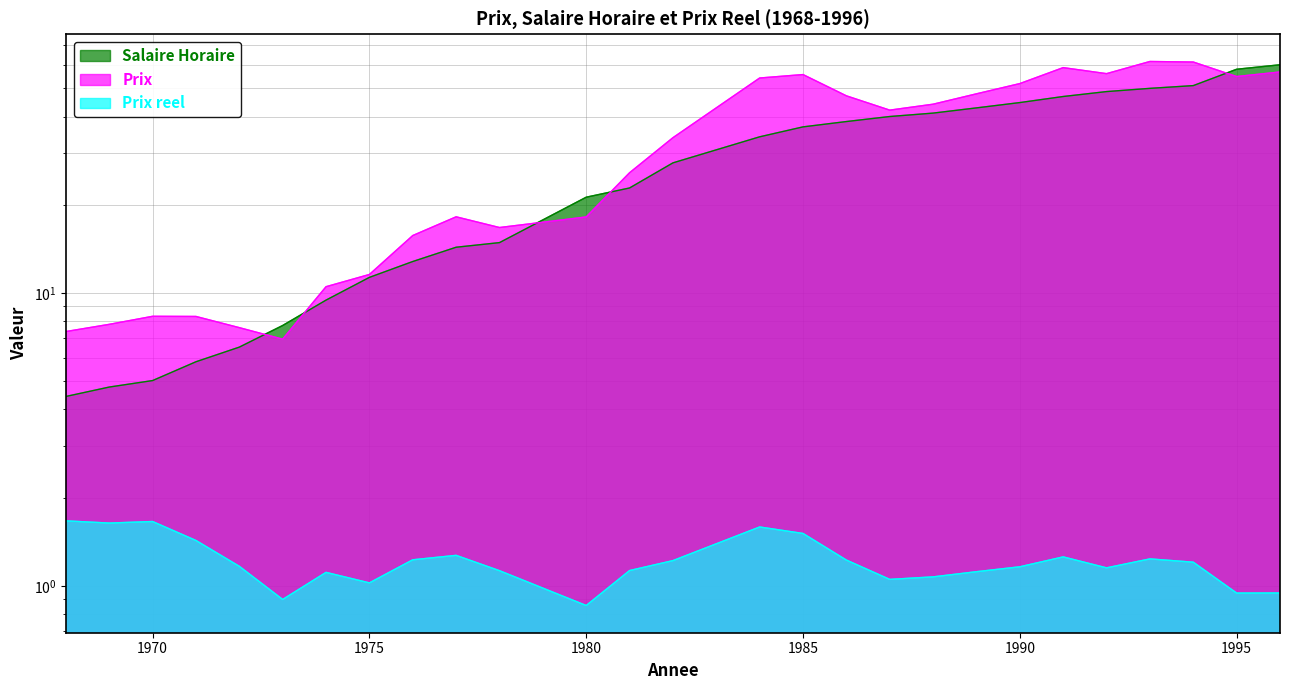

What is the spread (max minus min) of values at 1992?

54.9